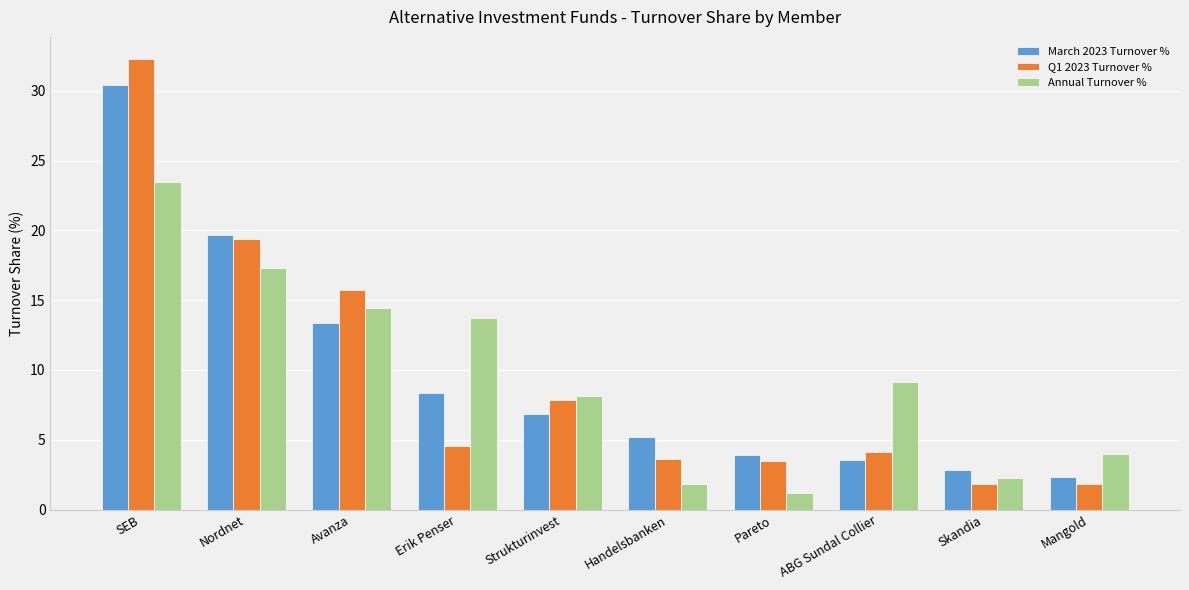

What value does the Annual Turnover % series have at Avanza?

14.5